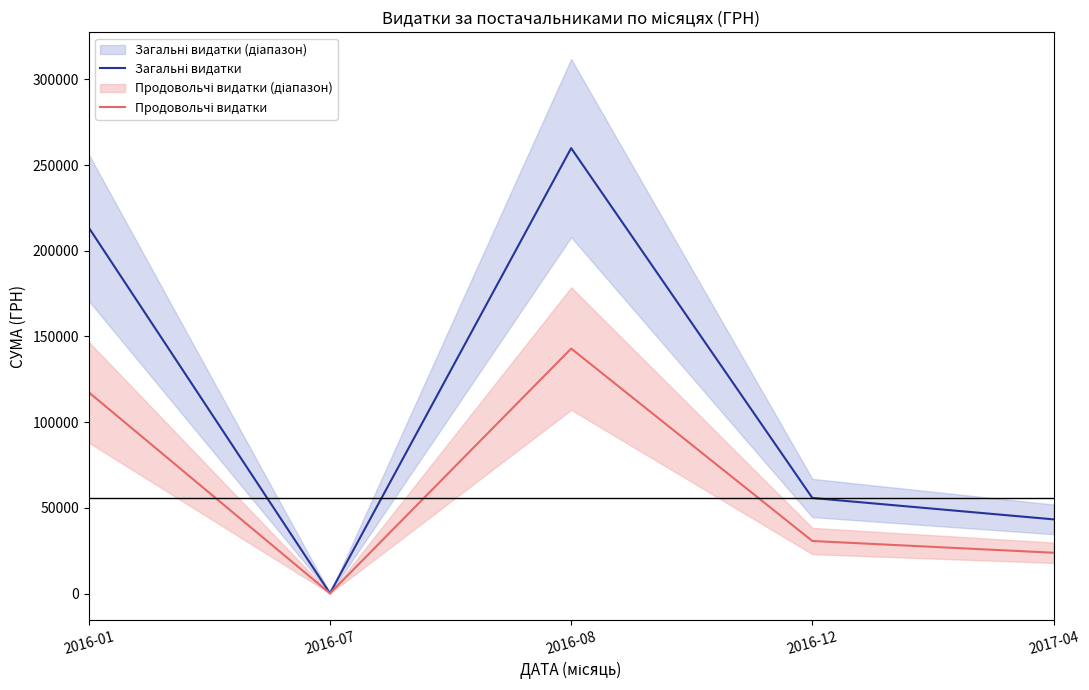

What are all the series names shown in the legend?

Загальні видатки, Продовольчі видатки